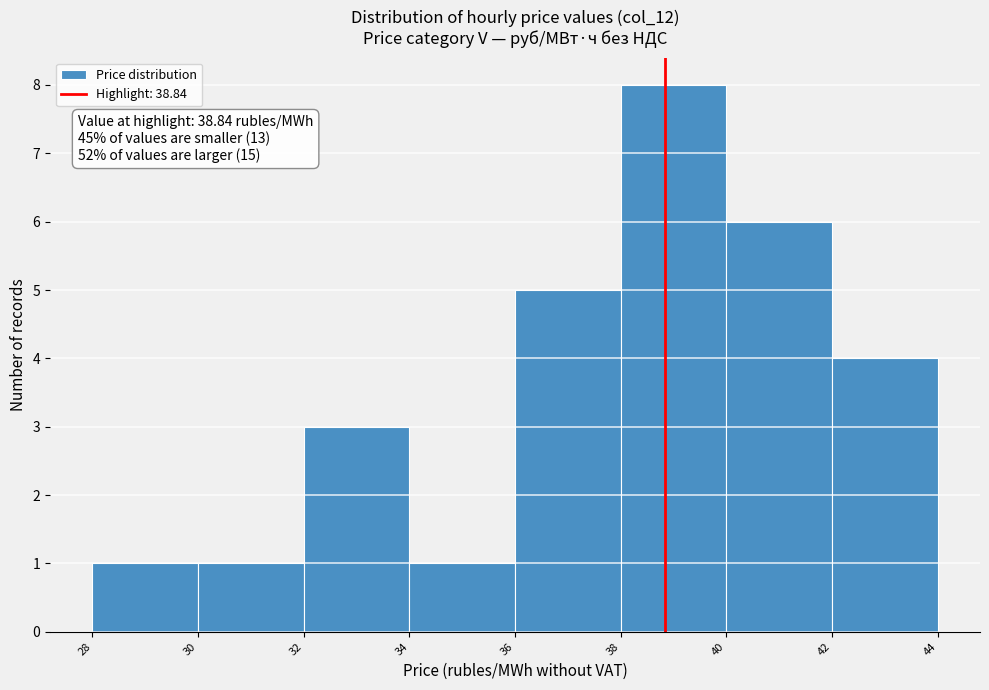

Over which range of the x-axis is the bar tallest?

38 to 40